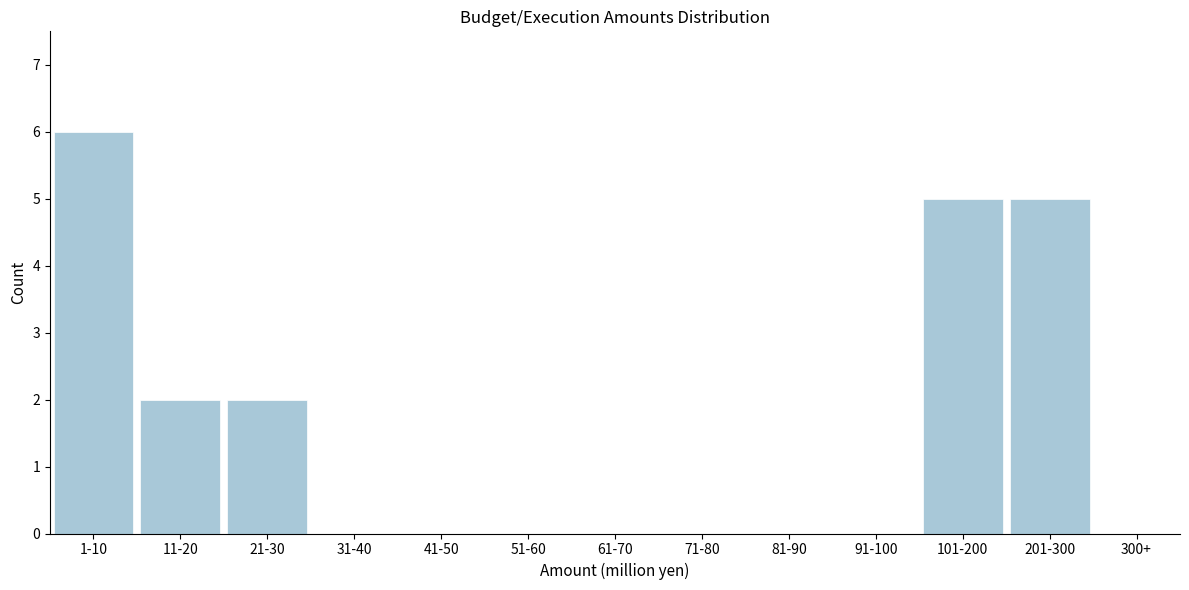

Reading left to right, what are all the values shown in this chart?

1-10=6	11-20=2	21-30=2	31-40=0	41-50=0	51-60=0	61-70=0	71-80=0	81-90=0	91-100=0	101-200=5	201-300=5	300+=0